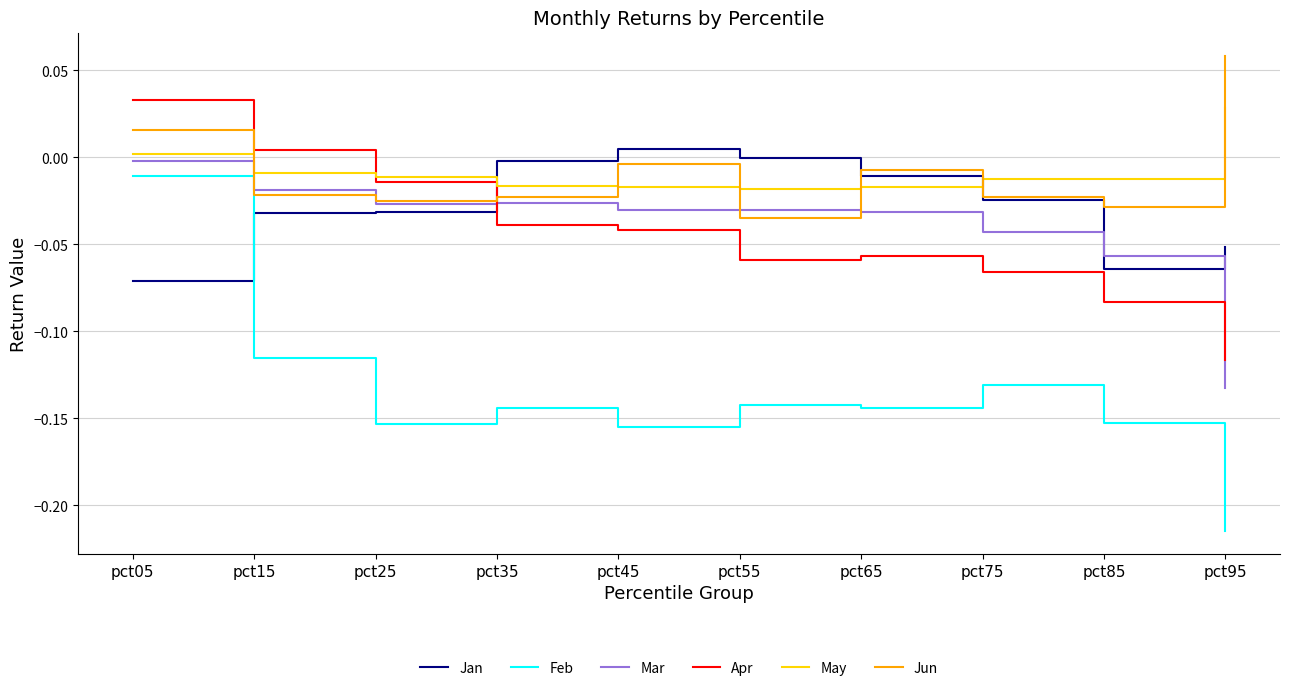

At which category is the sum across all series the highest?

pct05